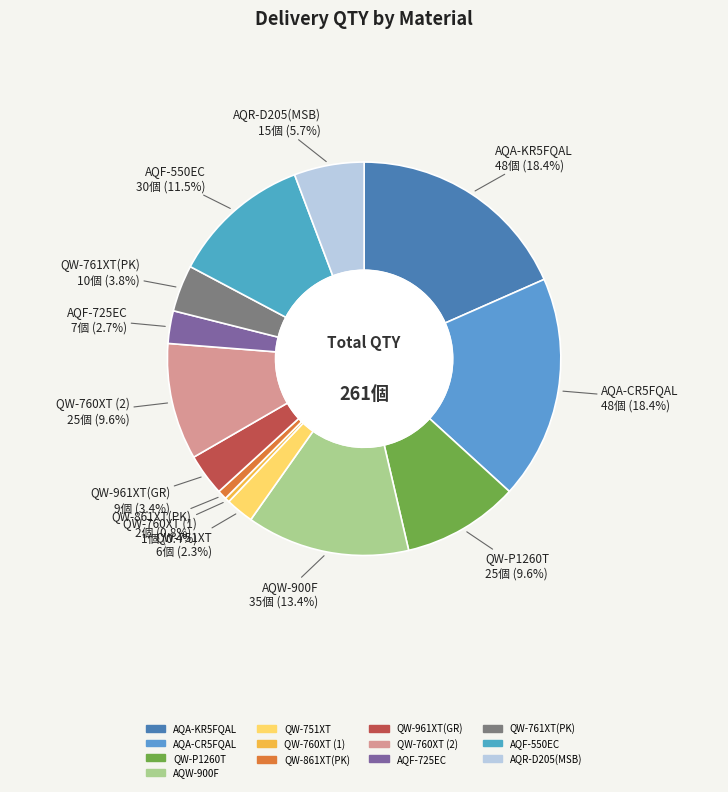

What portion of the pie excludes QW-751XT?

97.7%